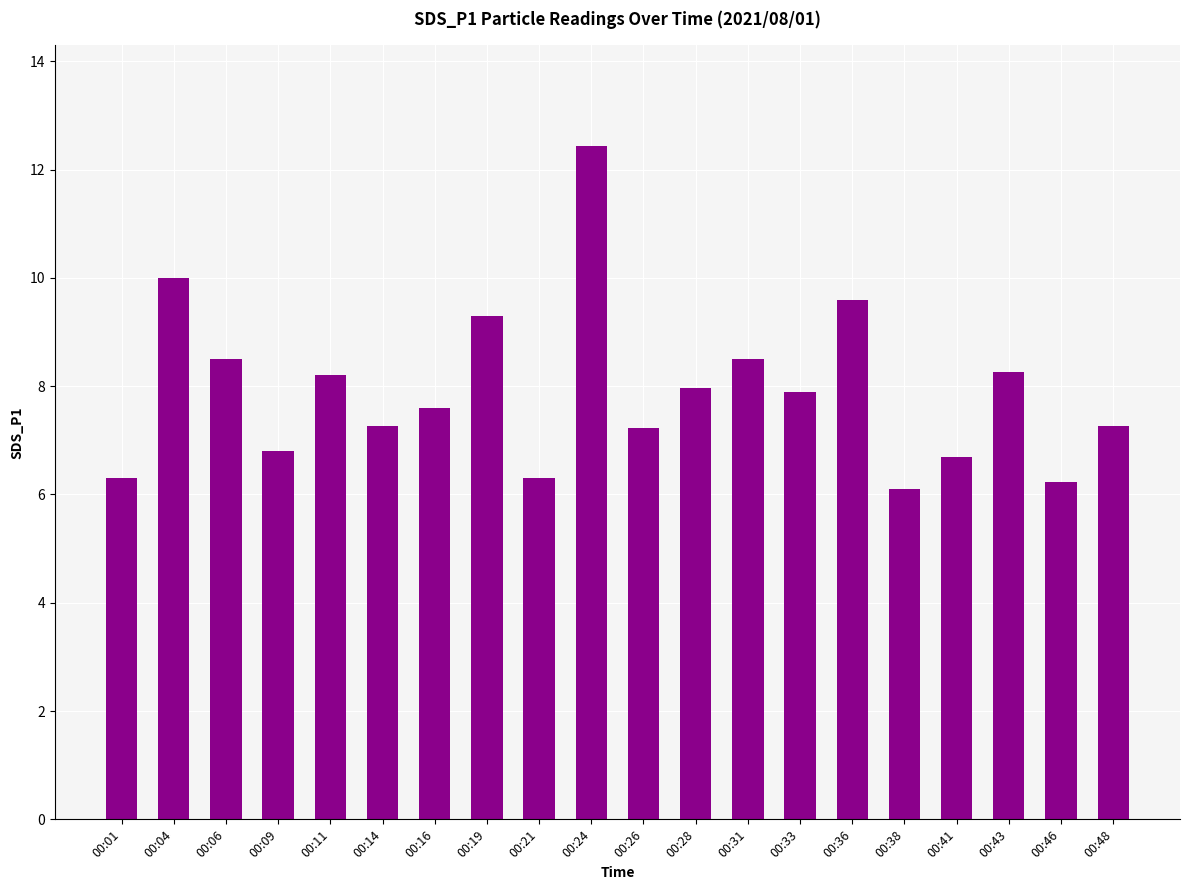

Approximately how many times larger is the value at 00:01 compared to 00:31?

0.7